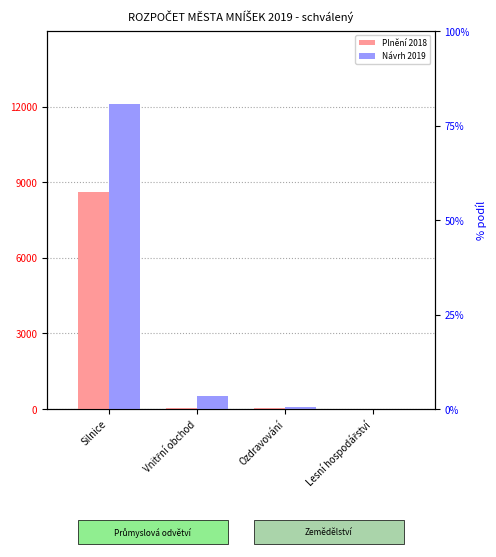

The Plnění 2018 series shows 22 at Ozdravování. True or false?

False